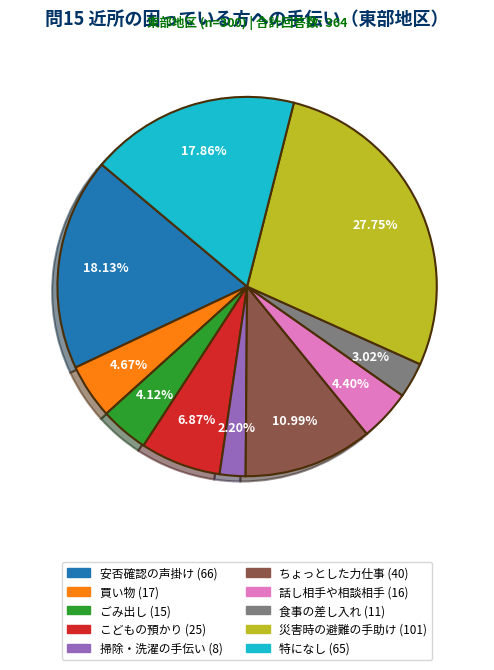

The 安否確認の声掛け slice represents 18% of the pie. True or false?

True